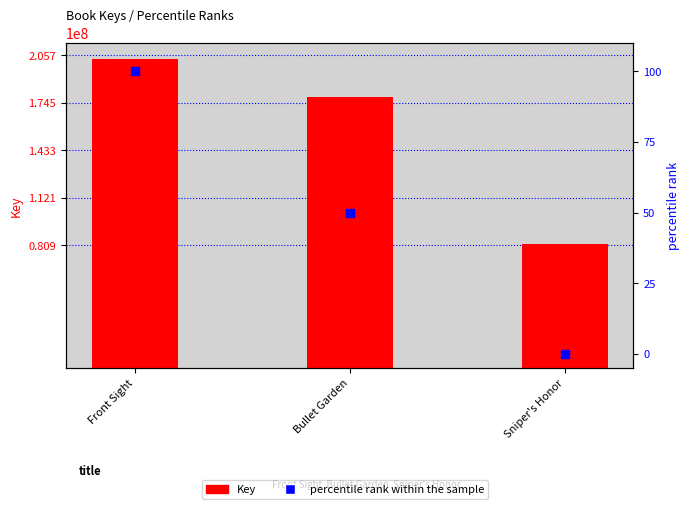

Is the value of Key at Sniper's Honor greater than the value of percentile rank within the sample at Bullet Garden?

Yes